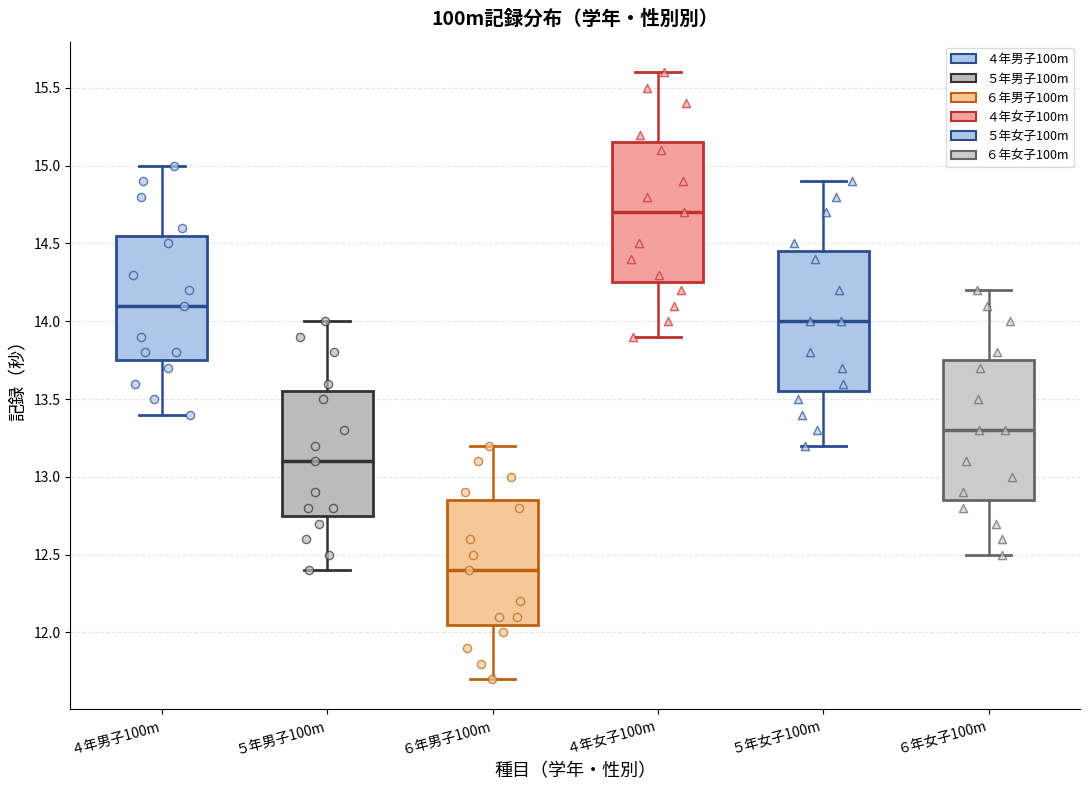

Which box's median line is the lowest?

６年男子100m